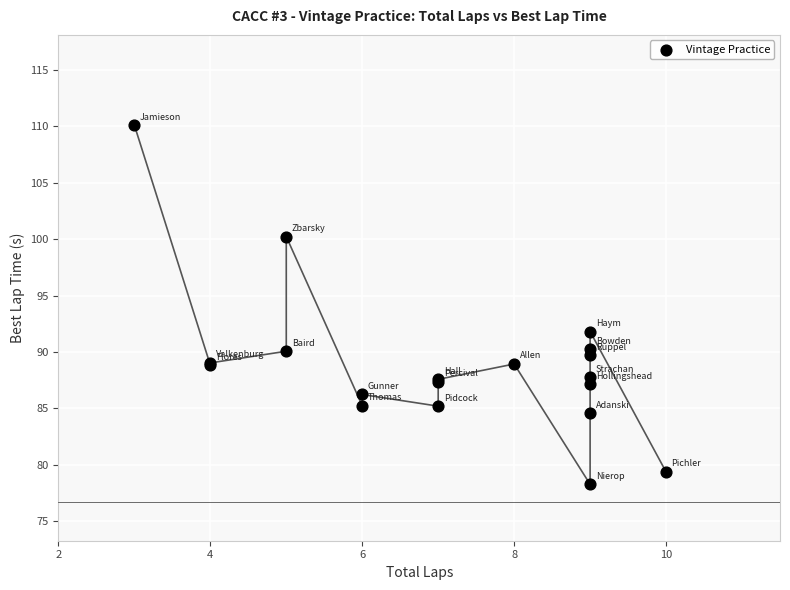

What Y value in the scatter plot is closest to 94?

91.8